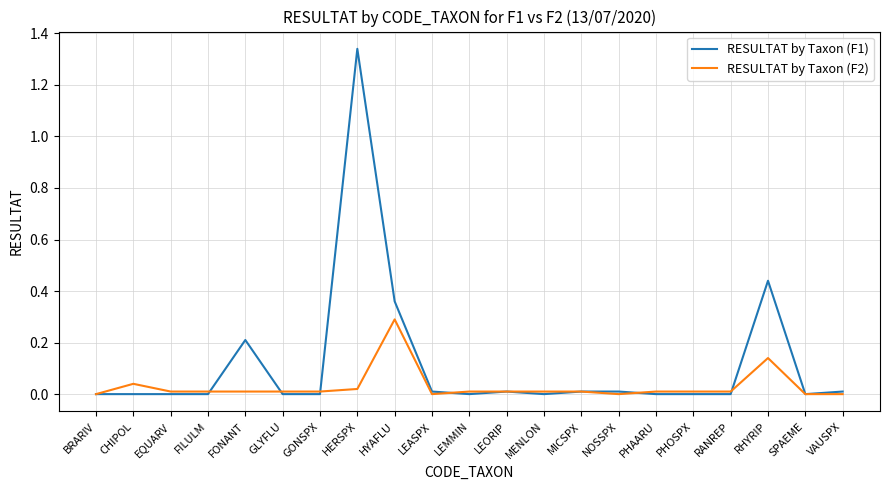

At which category is the sum across all series the highest?

HERSPX